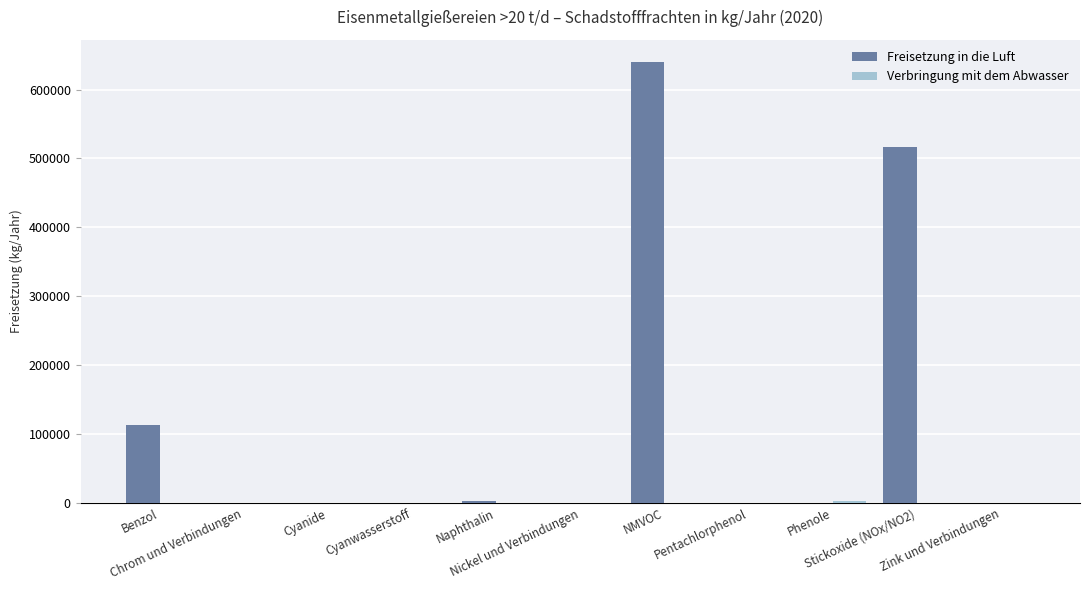

At which label is Freisetzung in die Luft closest to 320000?

Stickoxide (NOx/NO2)